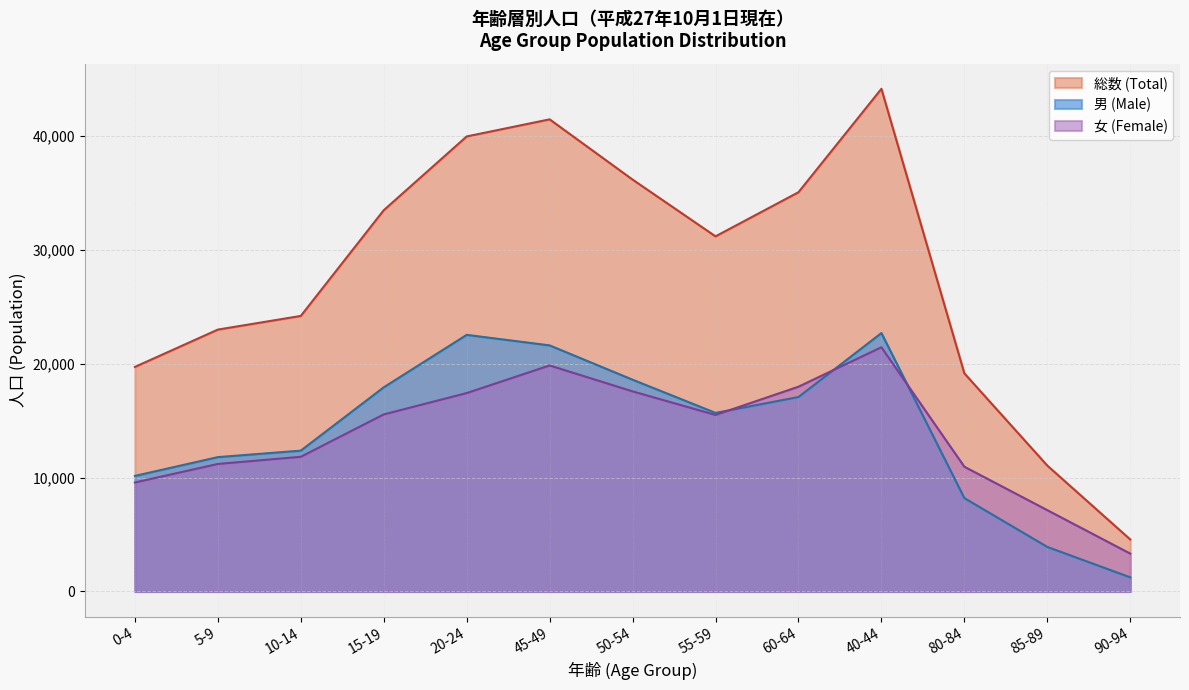

Which series has the largest total across all categories?

総数 (Total)